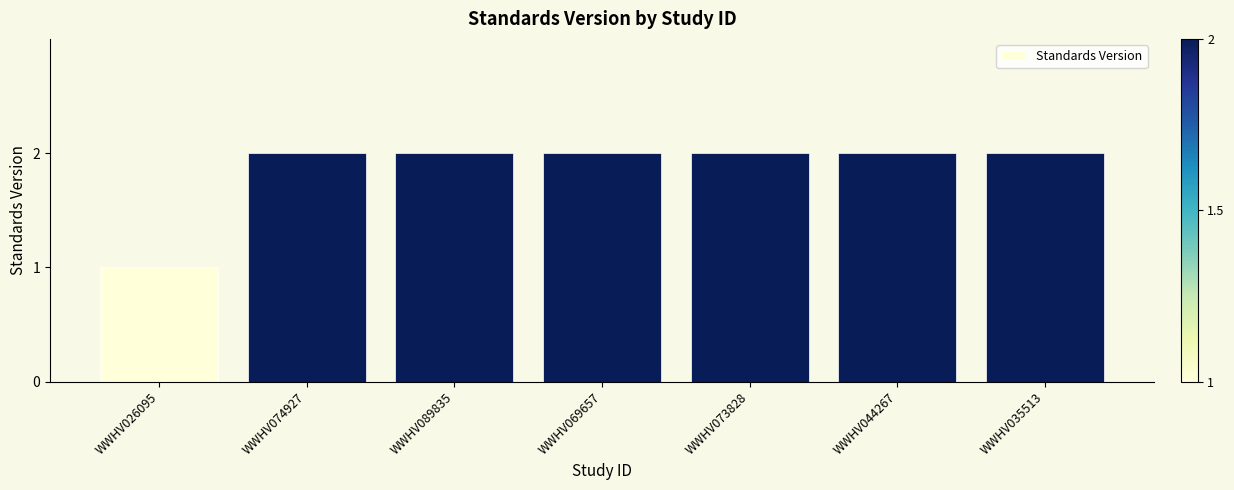

At which category does the chart reach its minimum across all series?

WWHV026095